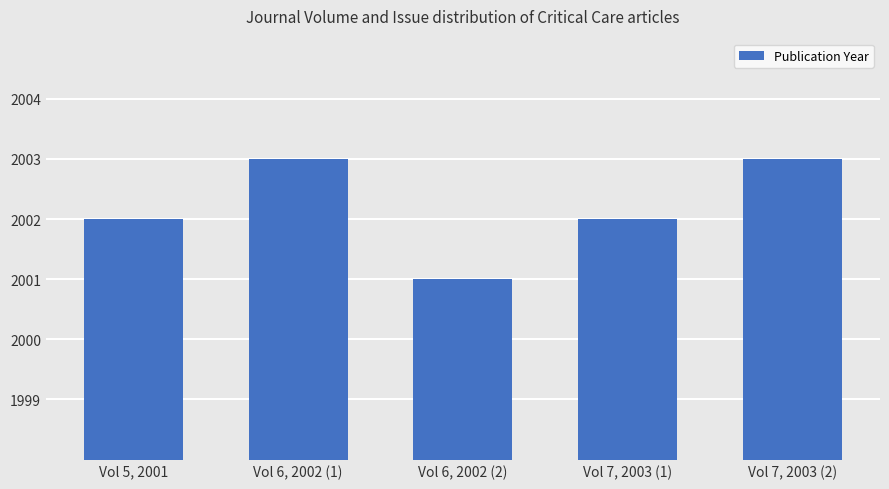

Are the bars horizontal?

No